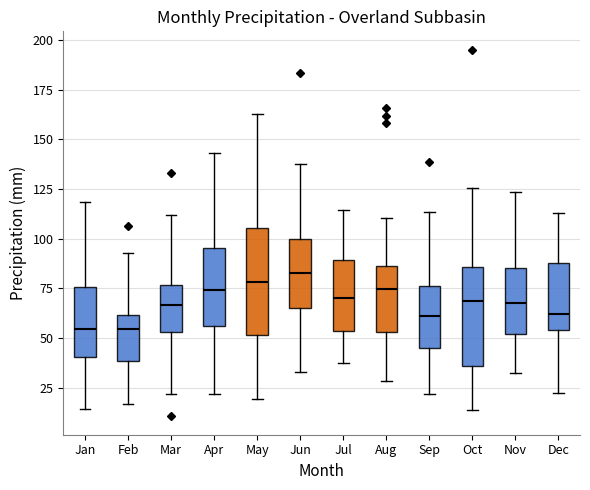

Reading left to right, read every box against the y-axis: the position of its median line, the range the box covers, and the ends of its whiskers. The values are not printed on the chart, so give them approximately, as read against the axis.

Jan: median 55, box 40 to 75, whiskers 15 to 120
Feb: median 55, box 40 to 60, whiskers 15 to 95
Mar: median 65, box 55 to 75, whiskers 20 to 110
Apr: median 75, box 55 to 95, whiskers 20 to 145
May: median 80, box 50 to 105, whiskers 20 to 165
Jun: median 85, box 65 to 100, whiskers 35 to 140
Jul: median 70, box 55 to 90, whiskers 35 to 115
Aug: median 75, box 55 to 85, whiskers 30 to 110
Sep: median 60, box 45 to 75, whiskers 20 to 115
Oct: median 70, box 35 to 85, whiskers 15 to 125
Nov: median 70, box 50 to 85, whiskers 35 to 125
Dec: median 60, box 55 to 90, whiskers 20 to 115